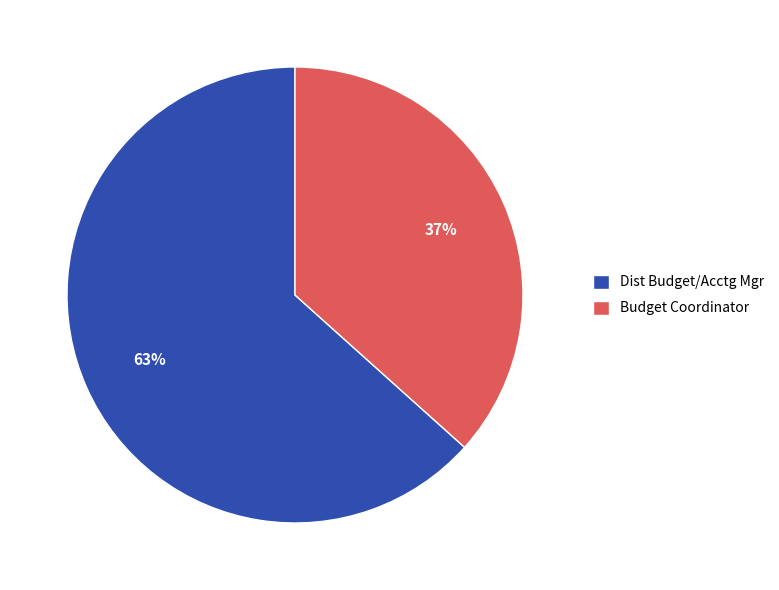

Is the sum of Budget Coordinator and Dist Budget/Acctg Mgr greater than half?

Yes